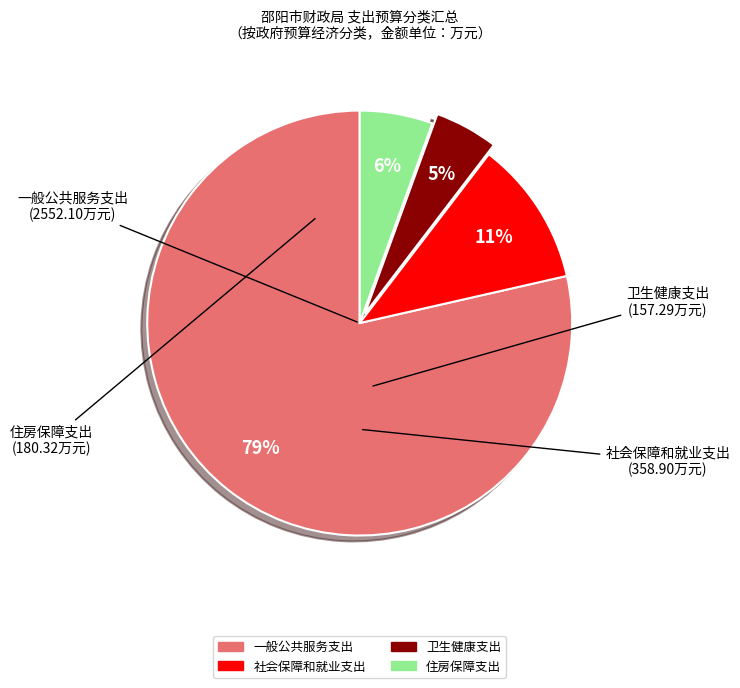

To the nearest percent, what portion does 住房保障支出 represent?

6%